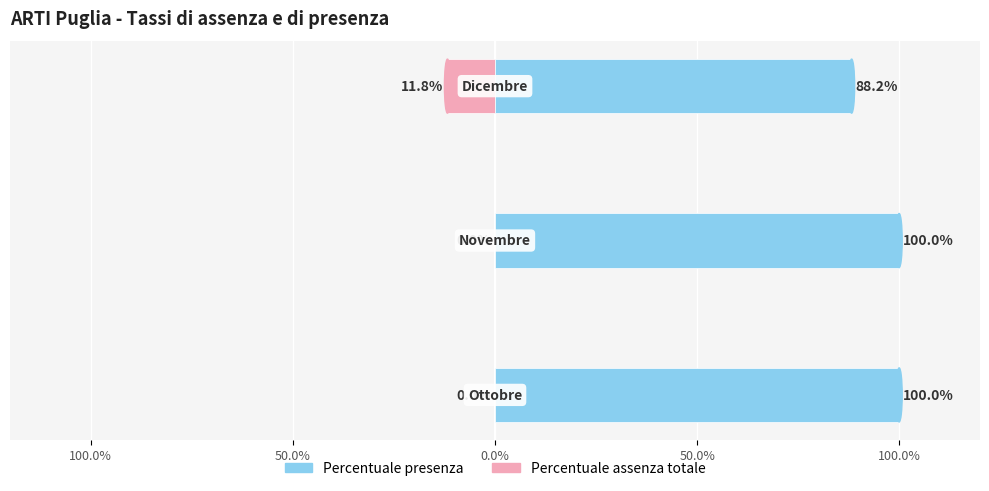

What position from the left is 100.0%?

1